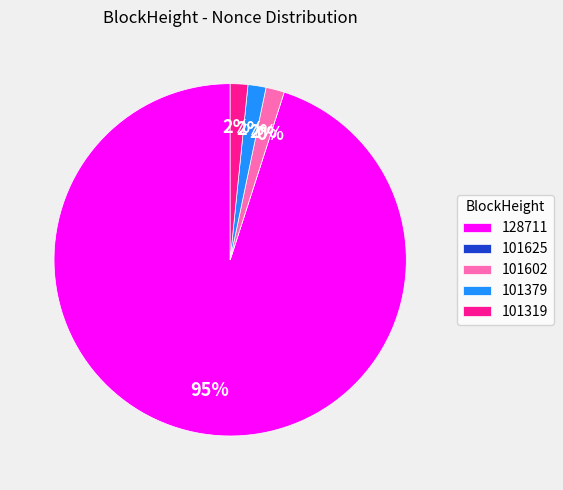

Is it true that 128711 is 95% of the pie?

True